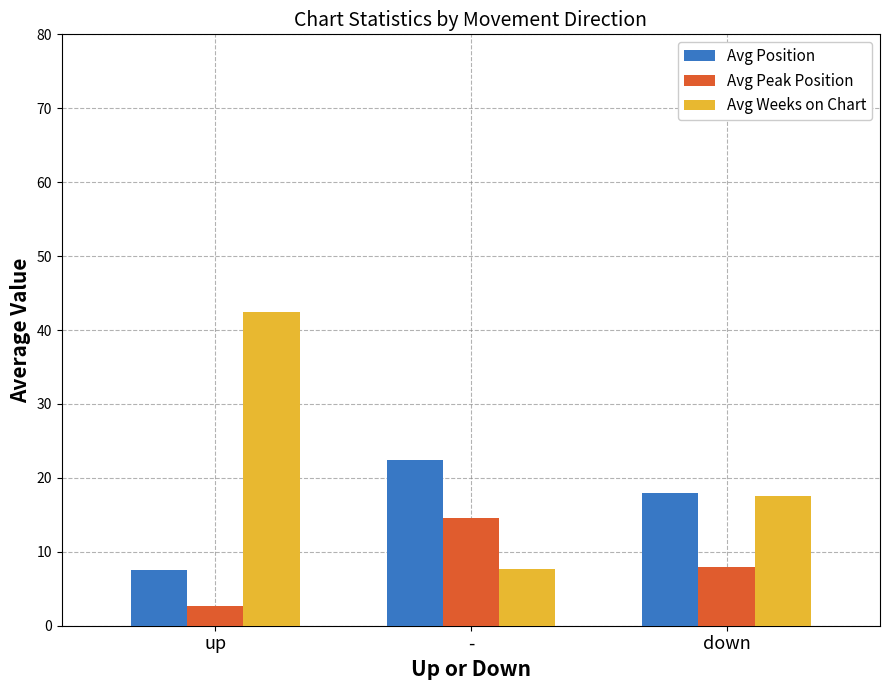

Reading right to left, extract all data points from this chart.

Avg Position: 18.0	22.4	7.6
Avg Peak Position: 8.0	14.5	2.7
Avg Weeks on Chart: 17.6	7.7	42.4